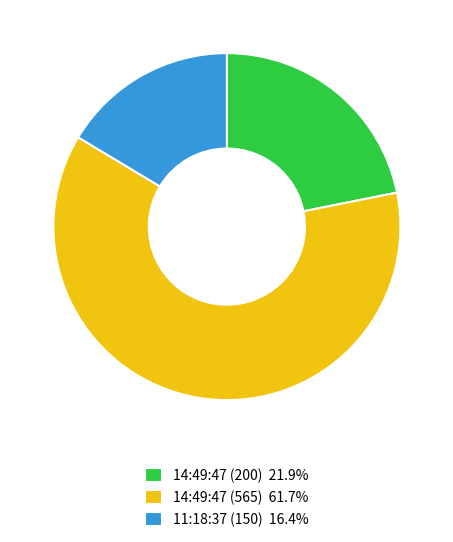

Does 14:49:47 (200) represent more than half of the total?

No